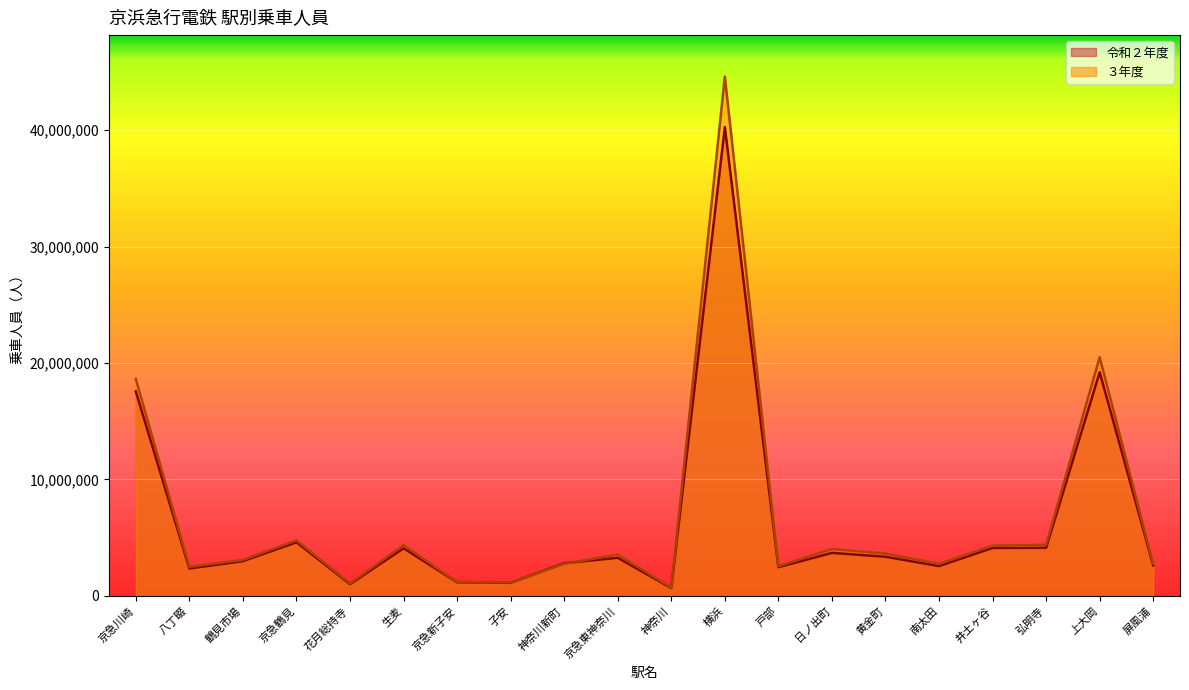

How many data points does each series have?

20